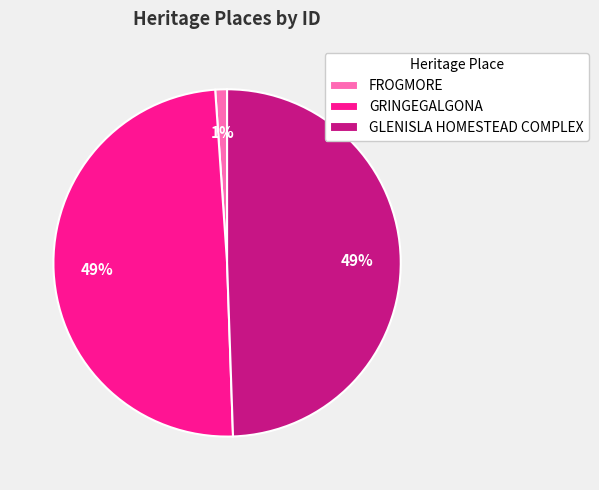

Does GLENISLA HOMESTEAD COMPLEX represent more than half of the total?

No